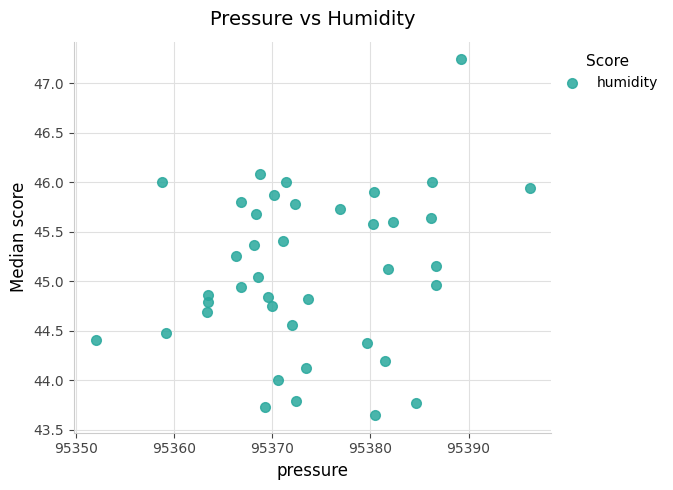

What is the range of X values (max minus min)?

44.2